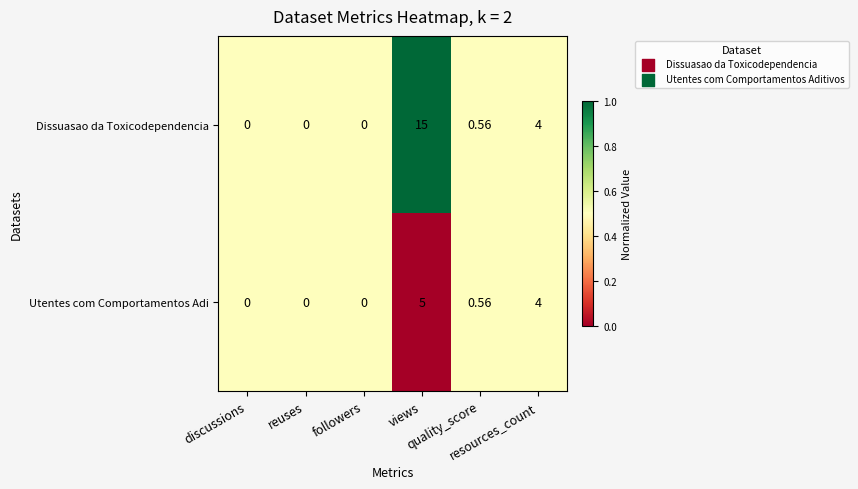

Which series has the largest total across all categories?

Dissuasao da Toxicodependencia